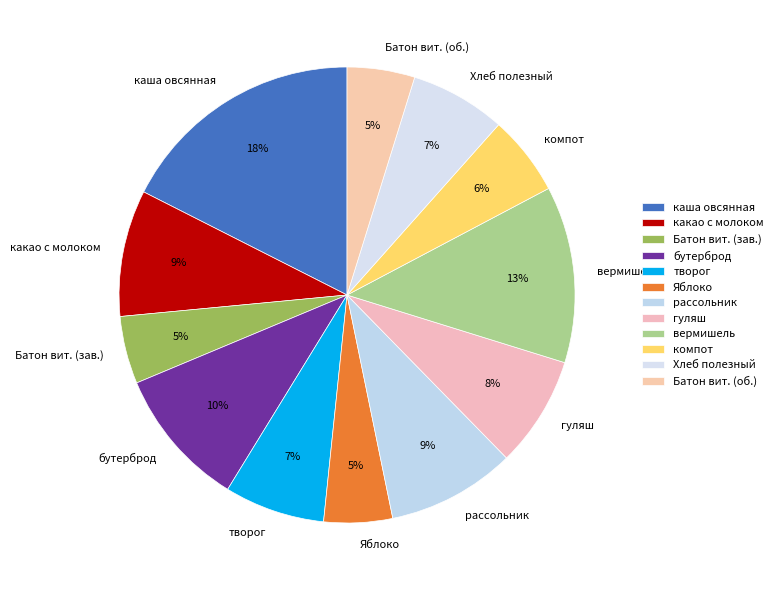

What is the largest slice in the pie chart?

каша овсянная